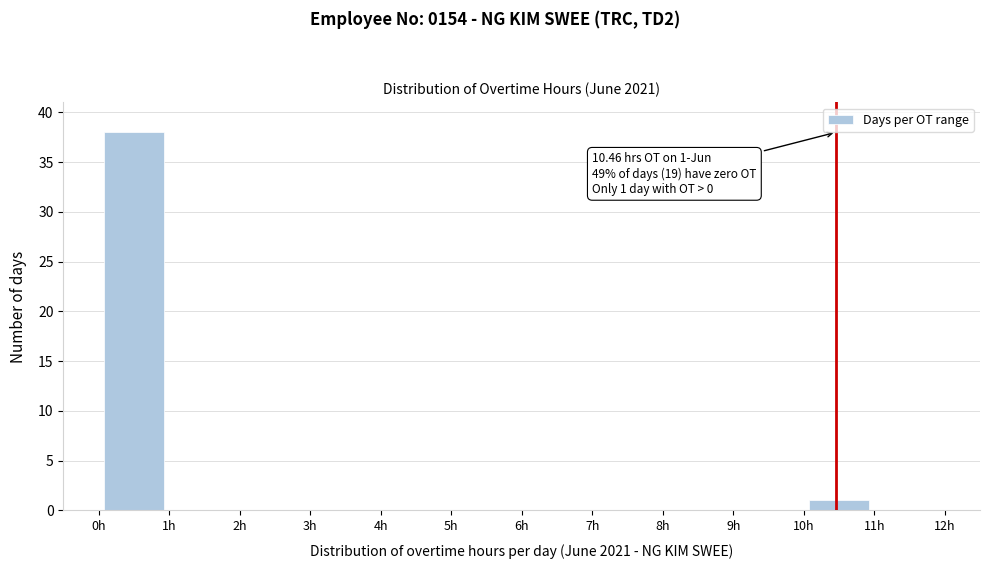

Which range on the x-axis has the tallest bar?

0 to 1